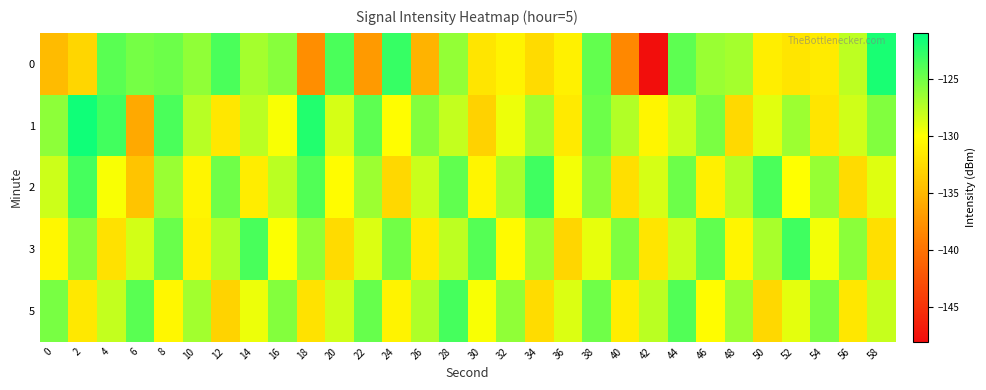

What is the difference between the highest and lowest values at 28?

4.4